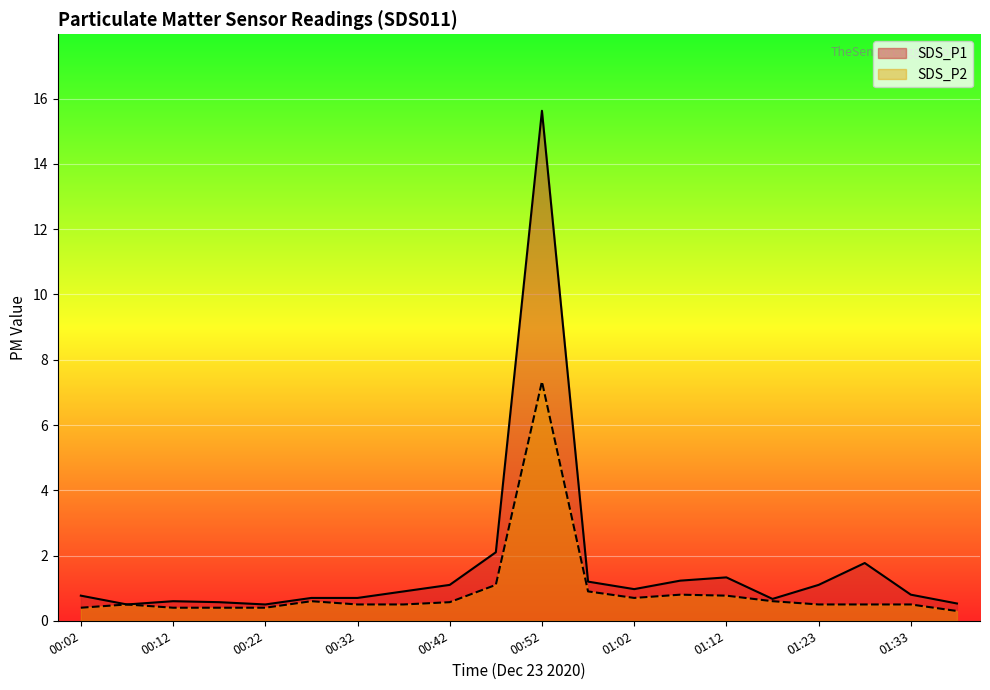

Rank the series by their average value, from highest to lowest.

SDS_P1, SDS_P2